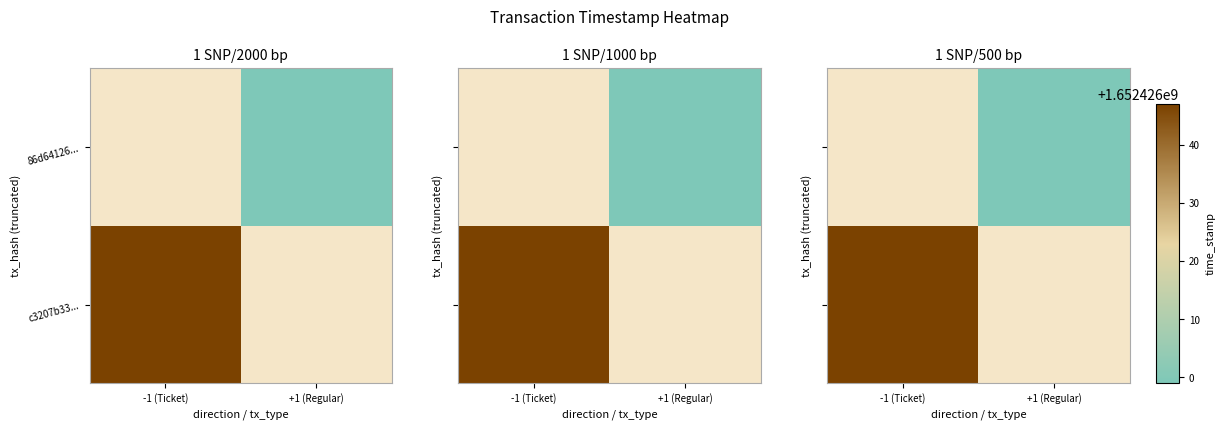

Which category has the highest value in the 86d64126... series?

-1 (Ticket)